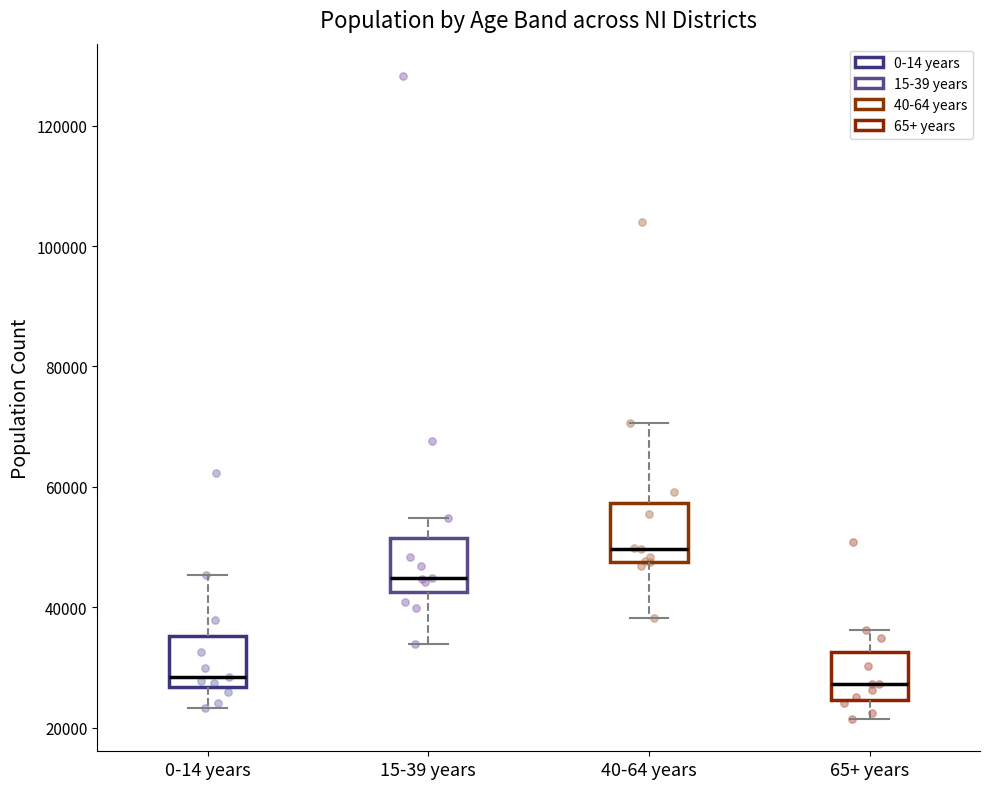

Reading left to right, read every box against the y-axis: the position of its median line, the range the box covers, and the ends of its whiskers. The values are not printed on the chart, so give them approximately, as read against the axis.

0-14 years: median 28000, box 26000 to 36000, whiskers 24000 to 46000
15-39 years: median 44000, box 42000 to 52000, whiskers 34000 to 54000
40-64 years: median 50000, box 48000 to 58000, whiskers 38000 to 70000
65+ years: median 28000, box 24000 to 32000, whiskers 22000 to 36000